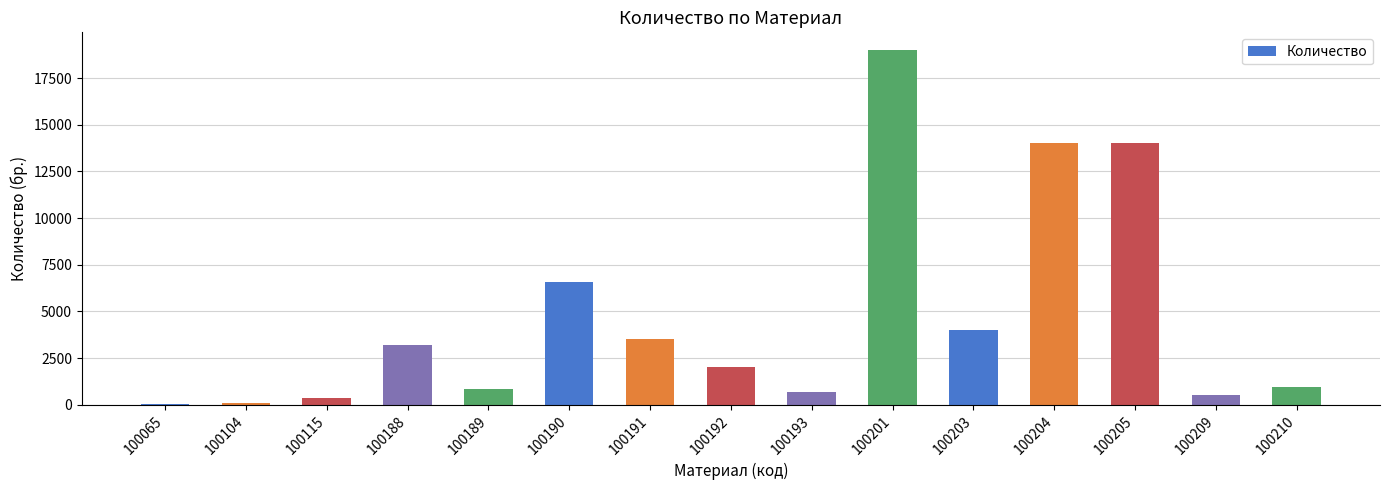

Where is the data nearest to the value 9520?

100190